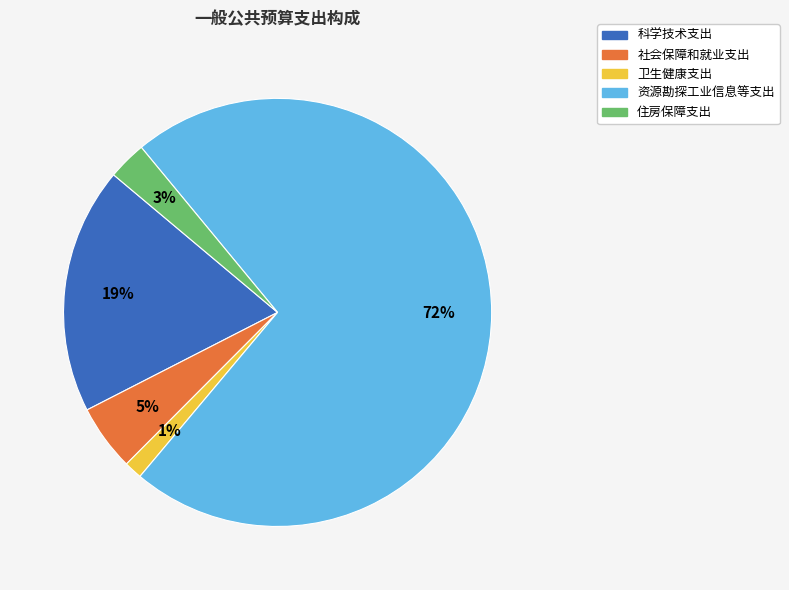

Do 社会保障和就业支出 and 住房保障支出 together represent more than half of the pie?

No